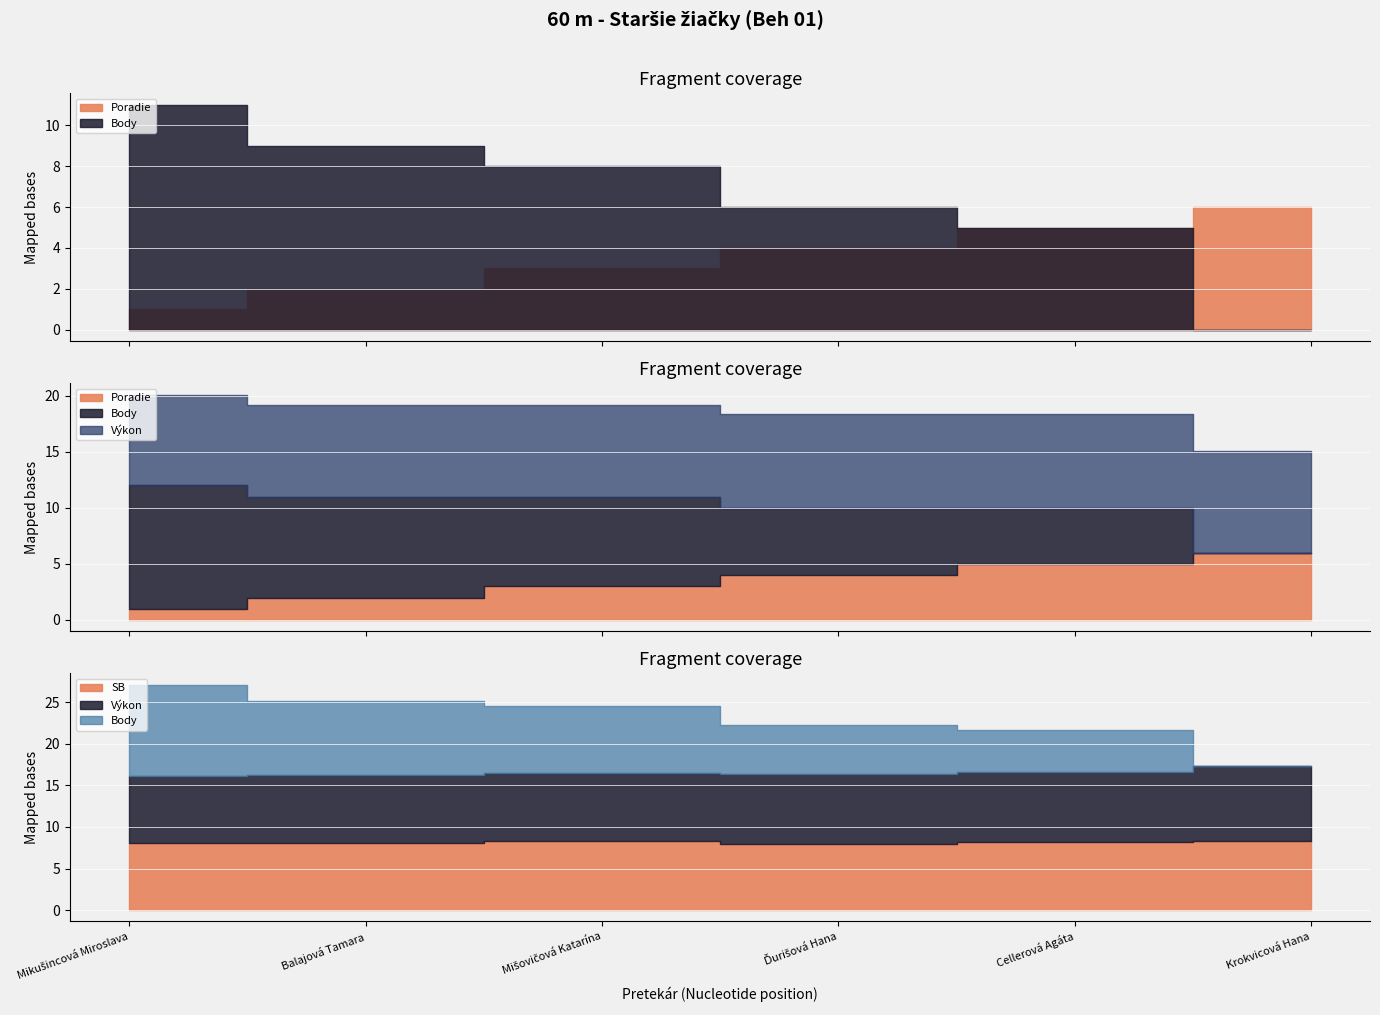

At how many categories does at least one series exceed 10?

1